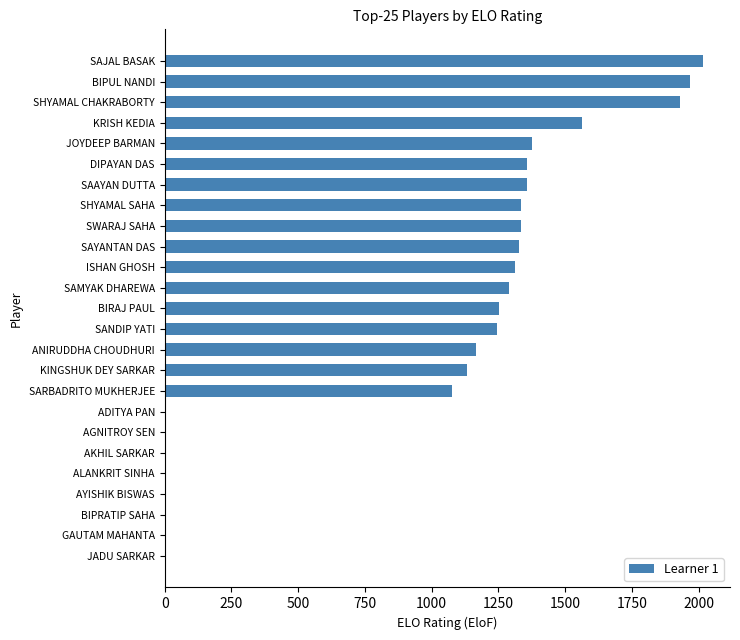

At which category does the chart reach its peak across all series?

SAJAL BASAK